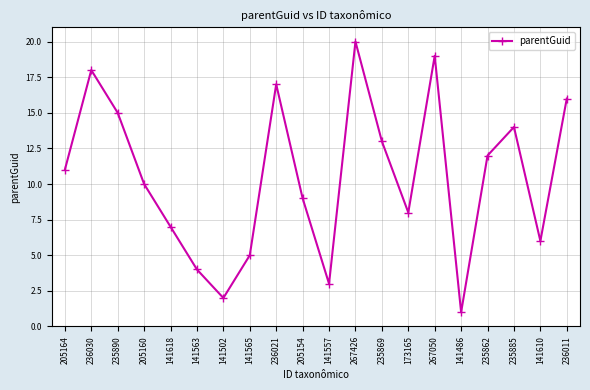

How many points are higher than both their immediate neighbors (excluding endpoints)?

5